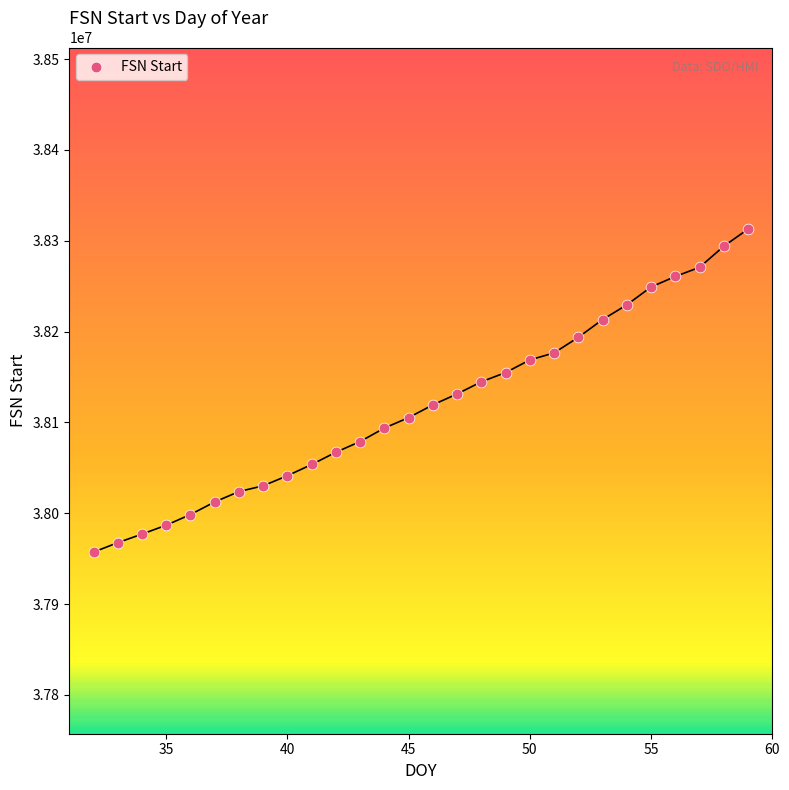

What is the range of Y values (max minus min)?

355679